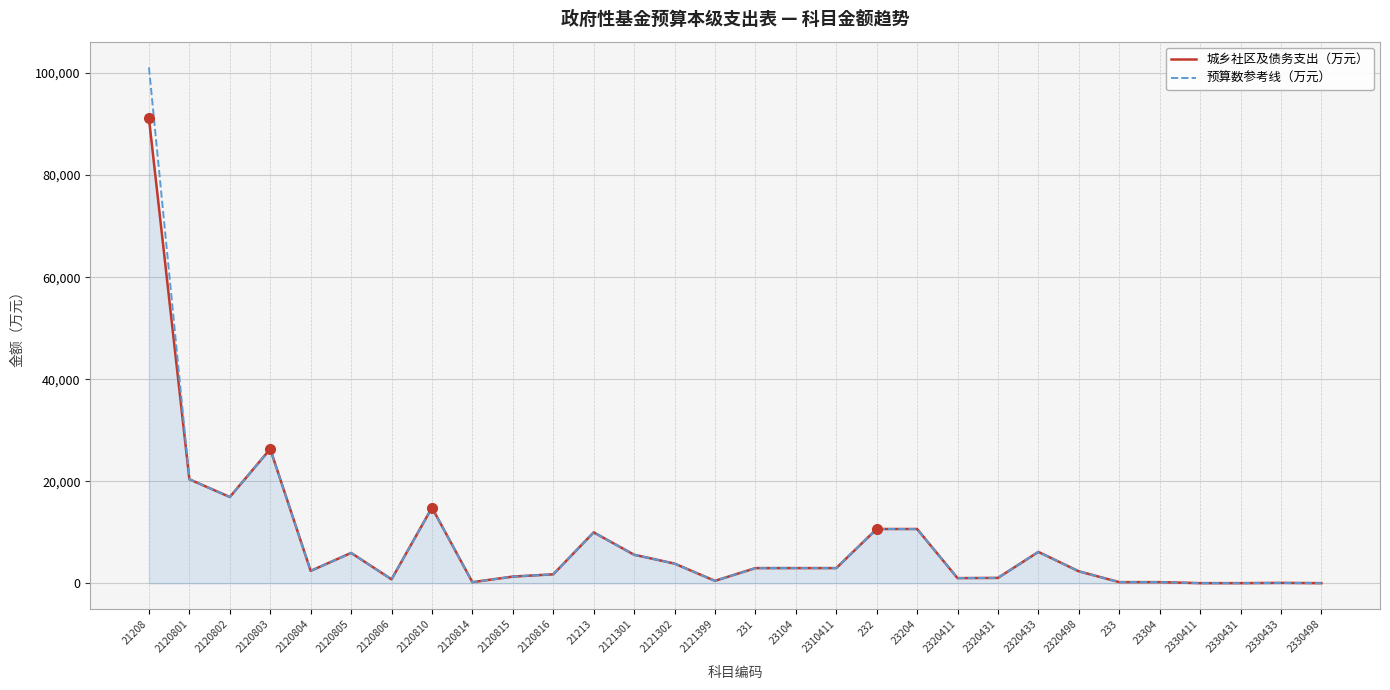

Which series has the widest spread of values?

预算数参考线（万元）